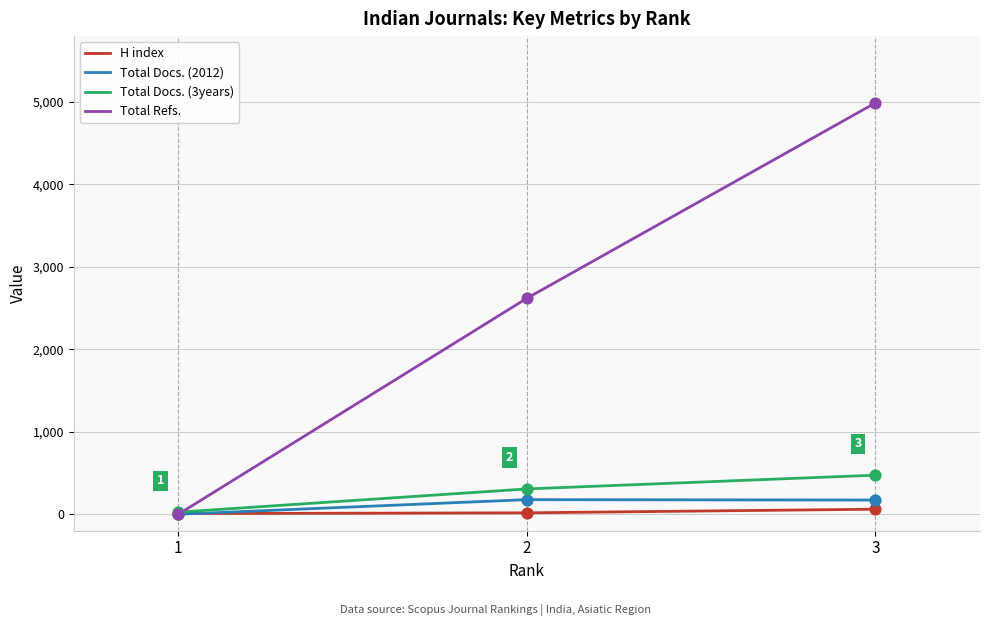

Which series has the largest range (max minus min)?

Total Refs.